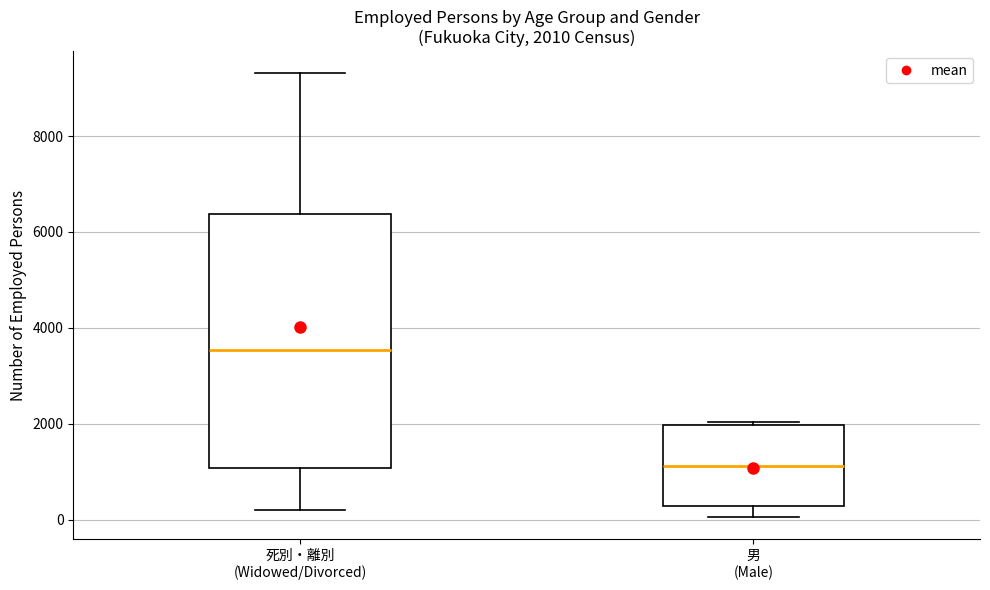

Comparing the boxes themselves (not the whiskers), which one is the tallest?

死別・離別 (Widowed/Divorced)